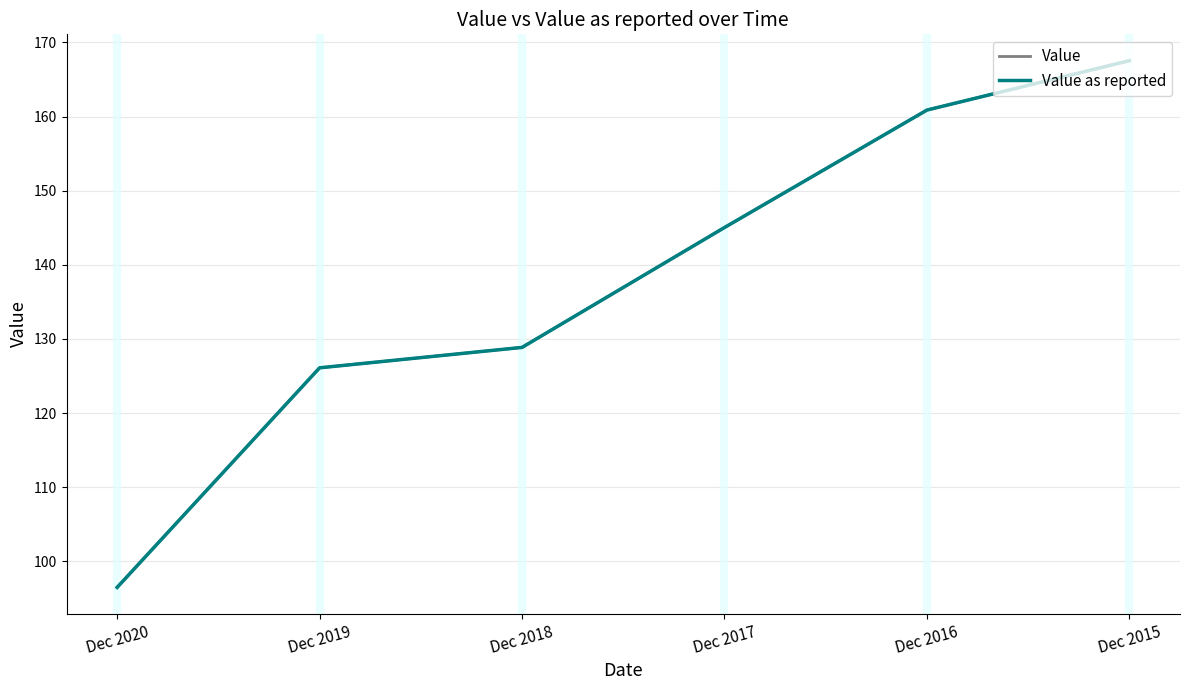

The Value series shows 160.9 at Dec 2016. True or false?

True